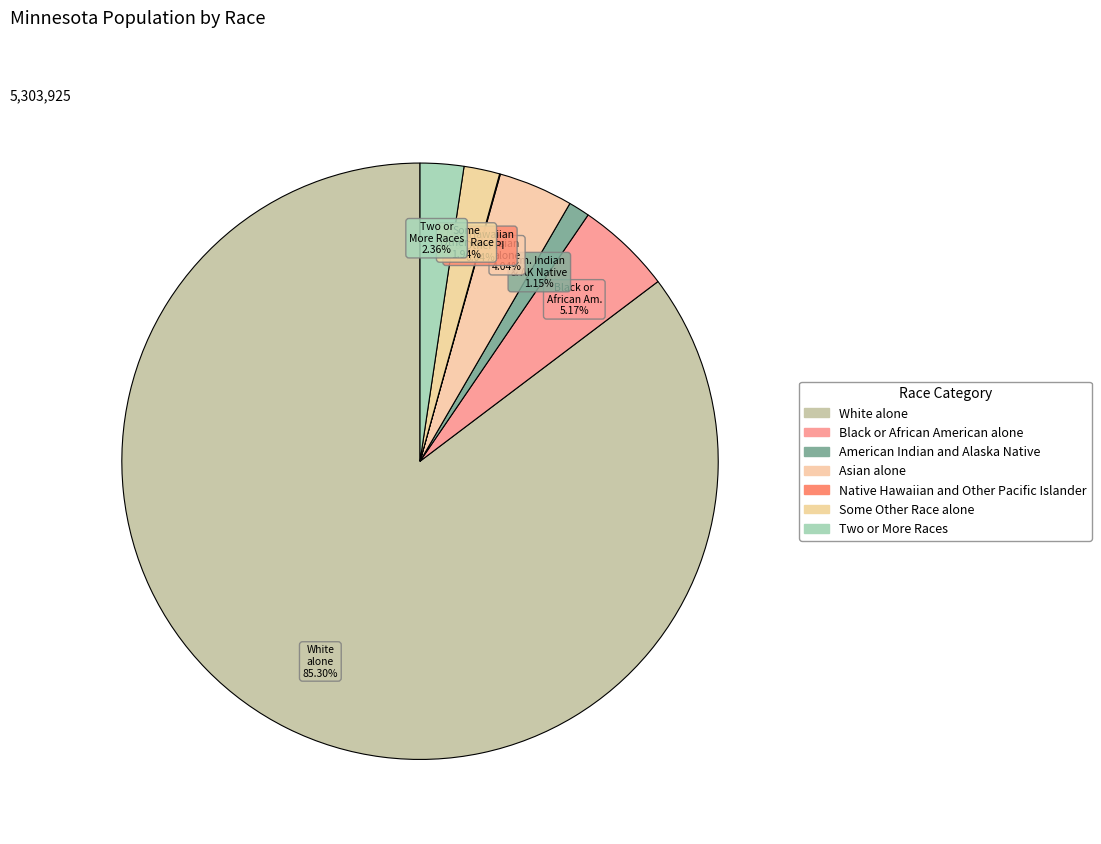

To the nearest percent, what is the average slice percentage?

14%